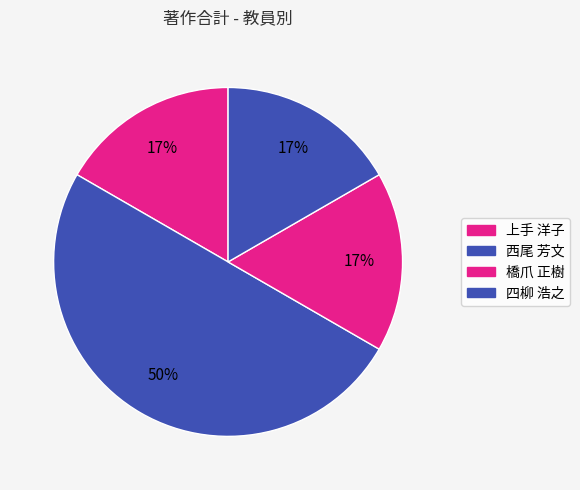

Count the number of slices in the pie.

4